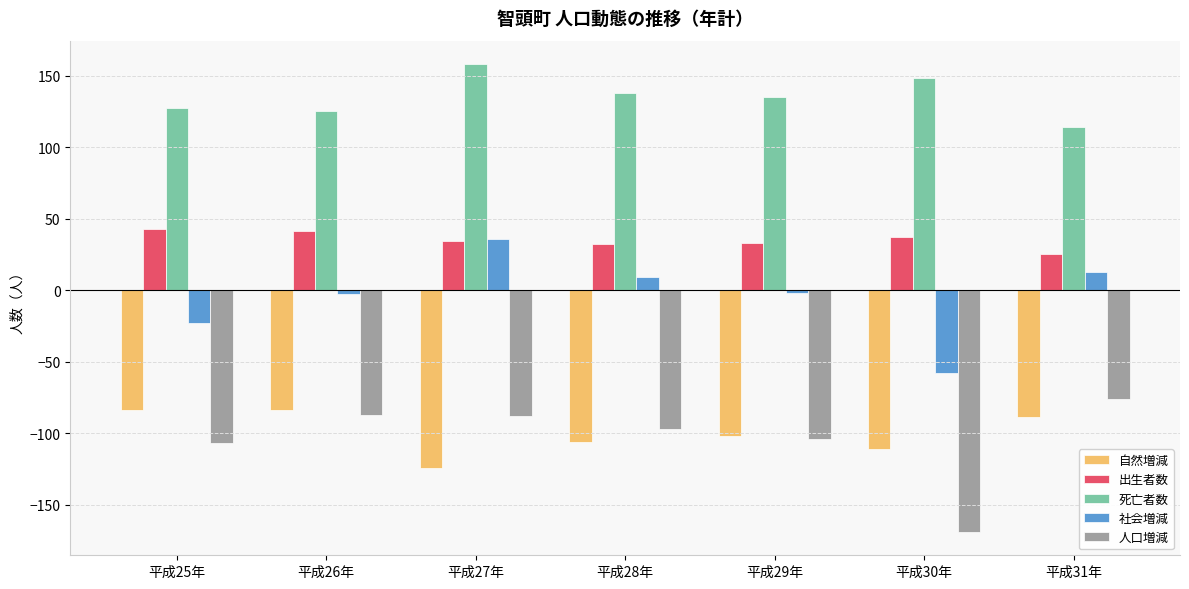

What is the label of the 6th bar from the left?

平成30年